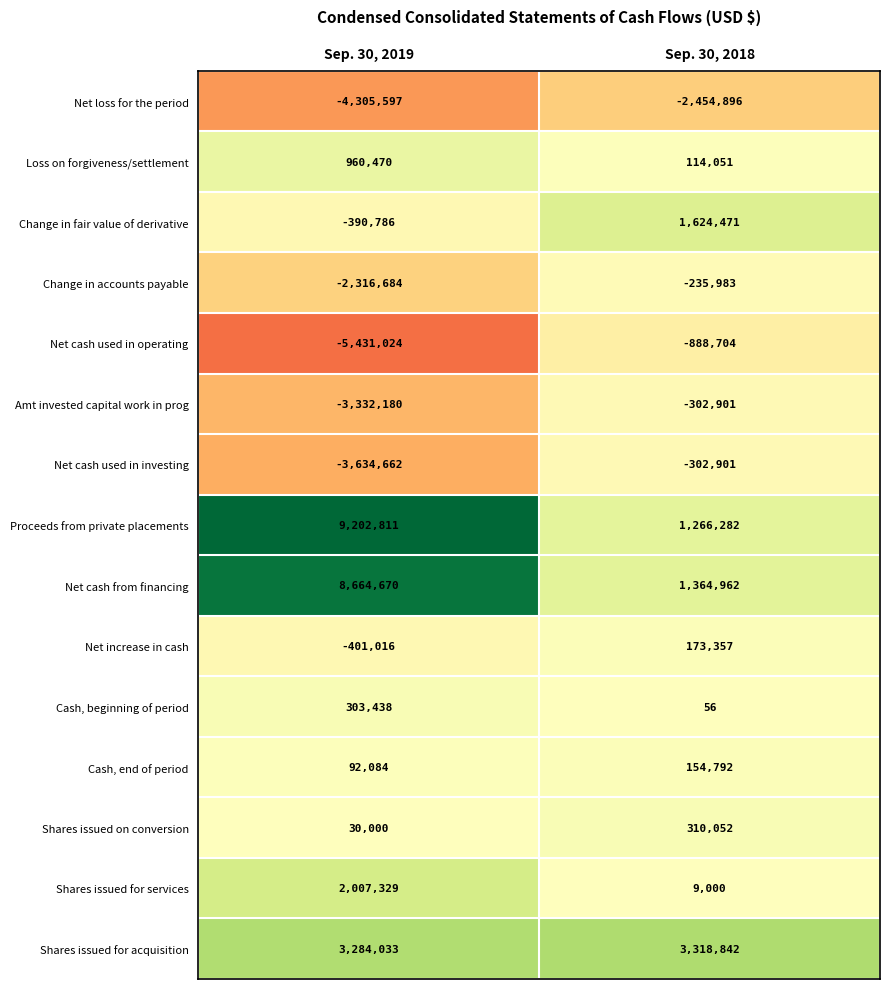

List the labels in order of Net cash from financing value, smallest first.

Sep. 30, 2018, Sep. 30, 2019